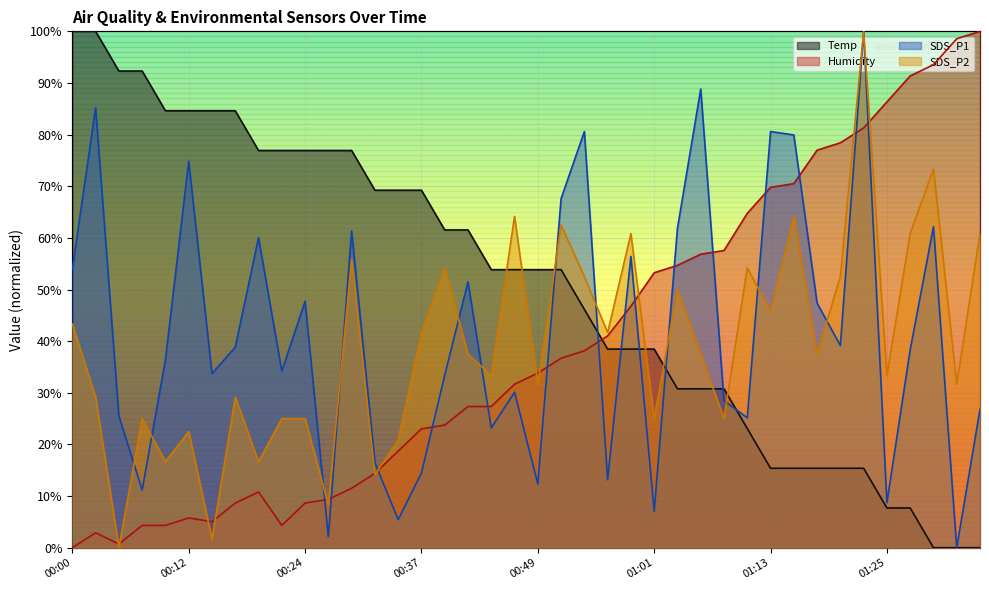

Read the SDS_P2 value at 01:06.

37.5